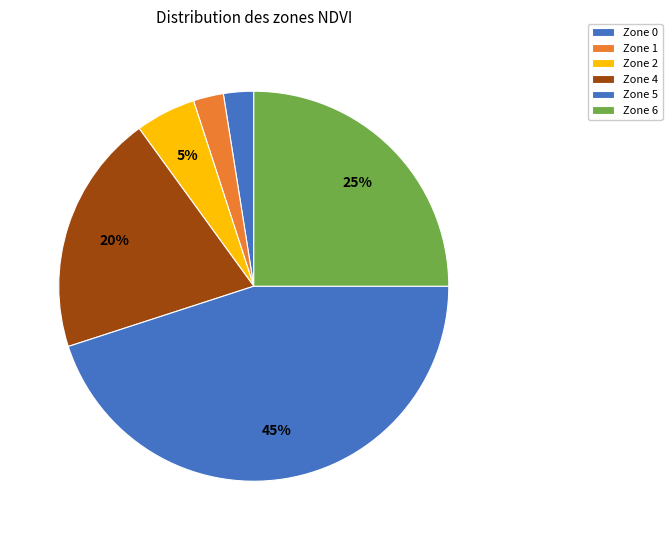

How much of the chart is everything except Zone 6?

75.0%